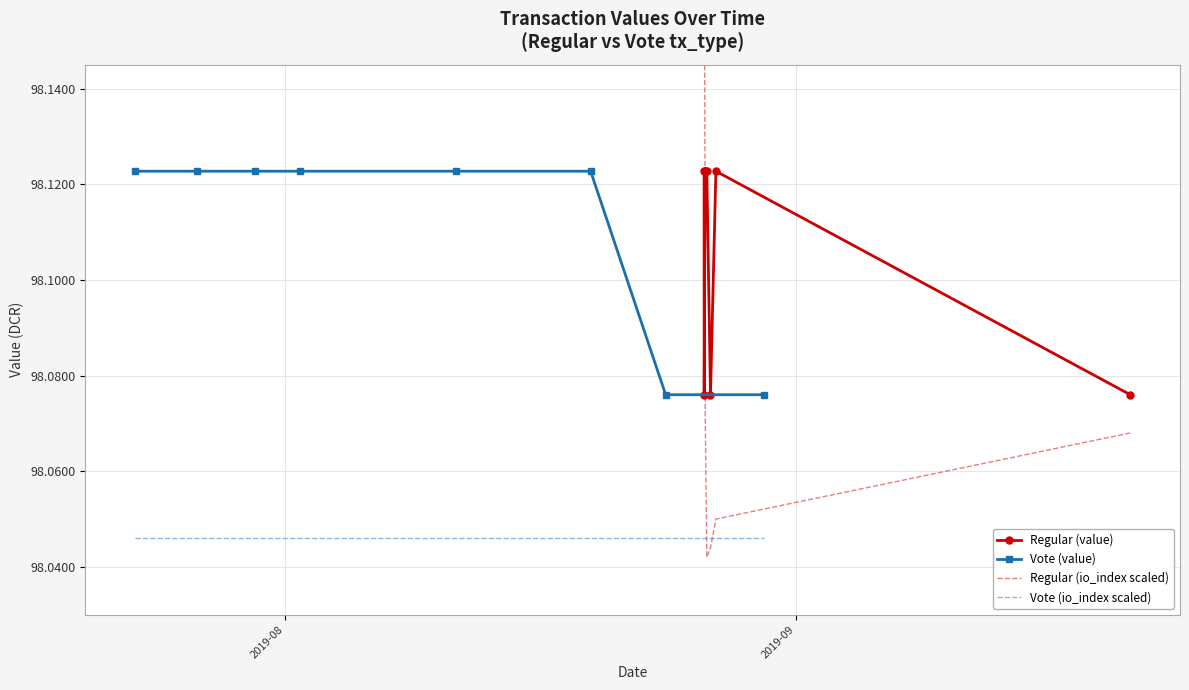

How many Regular (value) values are between 98 and 99?

8